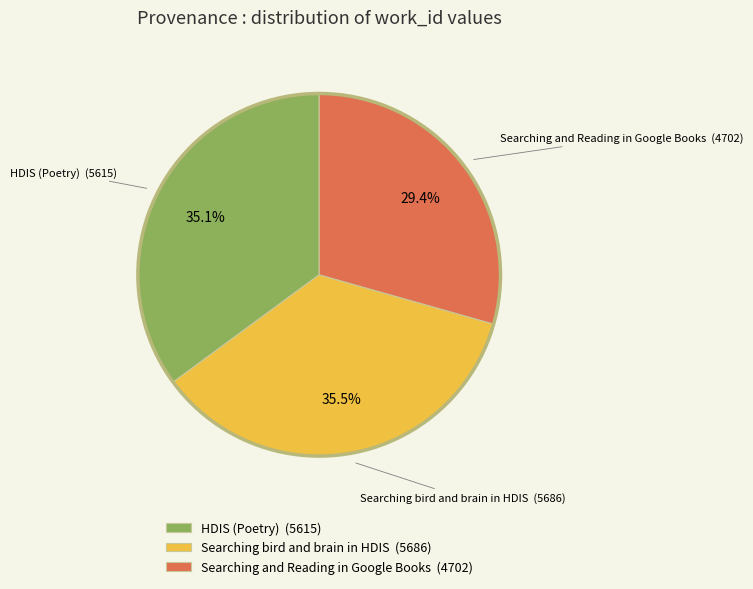

Does Searching and Reading in Google Books account for over 50% of the chart?

No